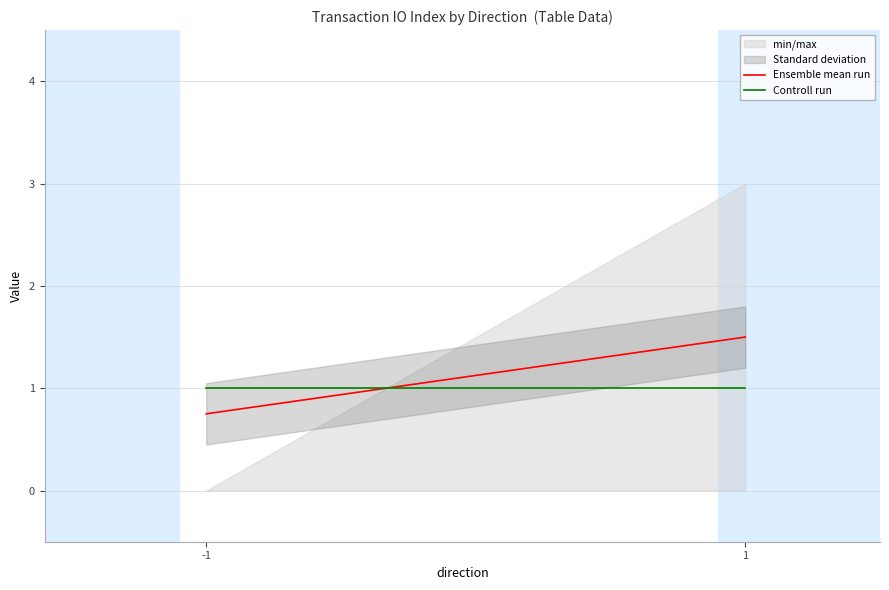

Does the chart have visible grid lines?

Yes